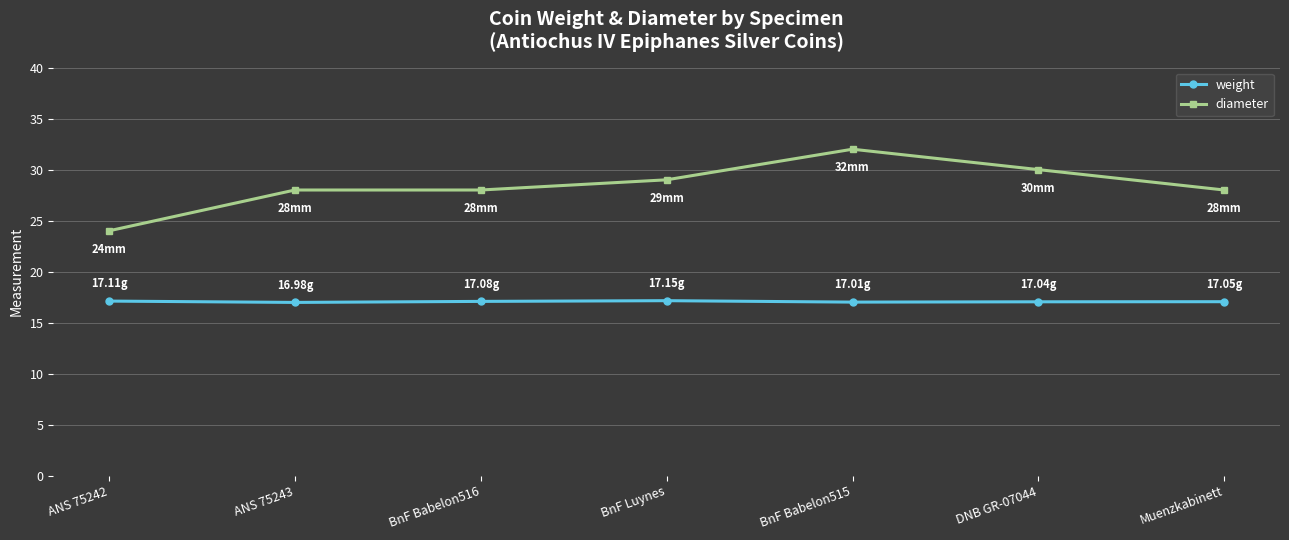

How many data points does each series have?

7